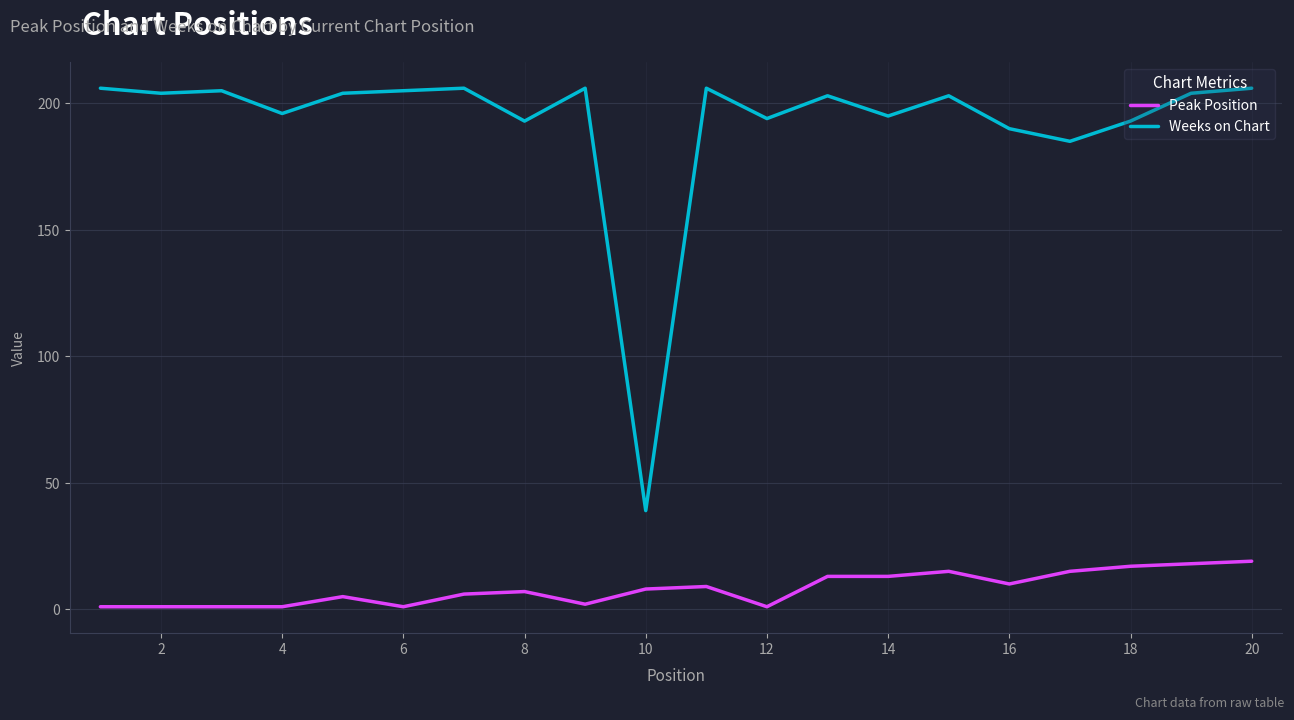

Count the number of categories in the chart.

20